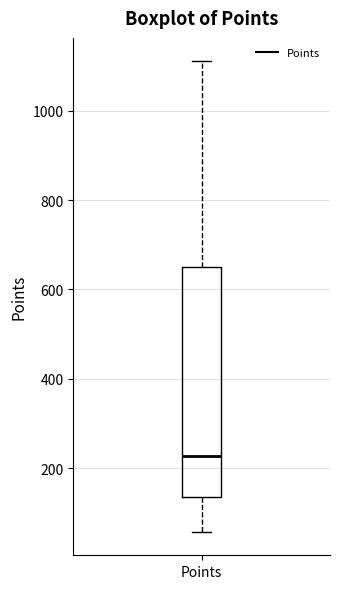

Transcribe this box plot: give where the median line is, the range the box spans, and where the two whiskers end, as read against the y-axis. The values are not printed on the chart, so give them approximately, as read against the axis.

median 220, box 140 to 660, whiskers 60 to 1120